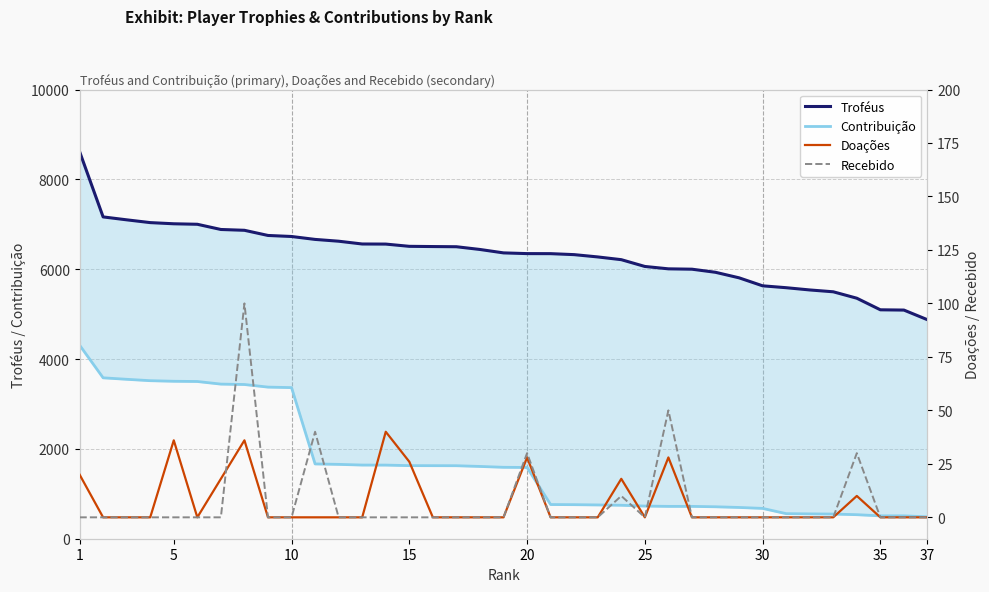

True or false: Troféus and Contribuição intersect in this chart.

False